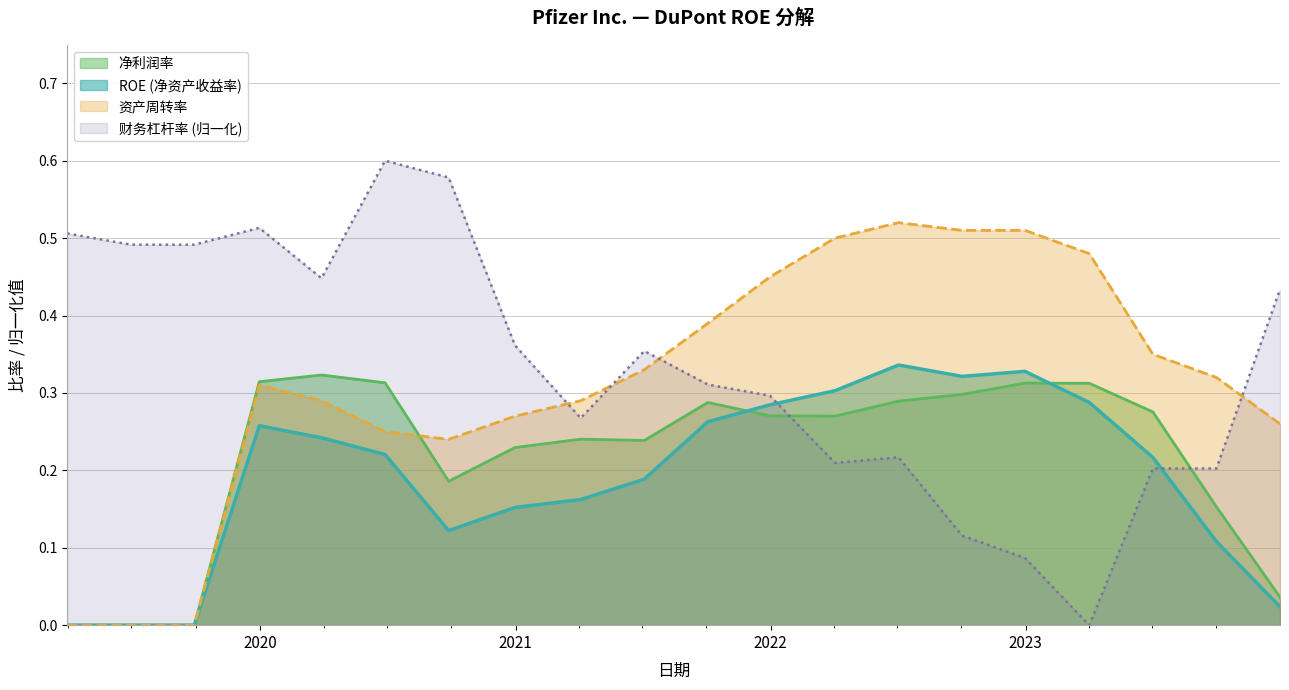

Is it true that ROE (净资产收益率) equals 0.3 at 2021-10-03?

True